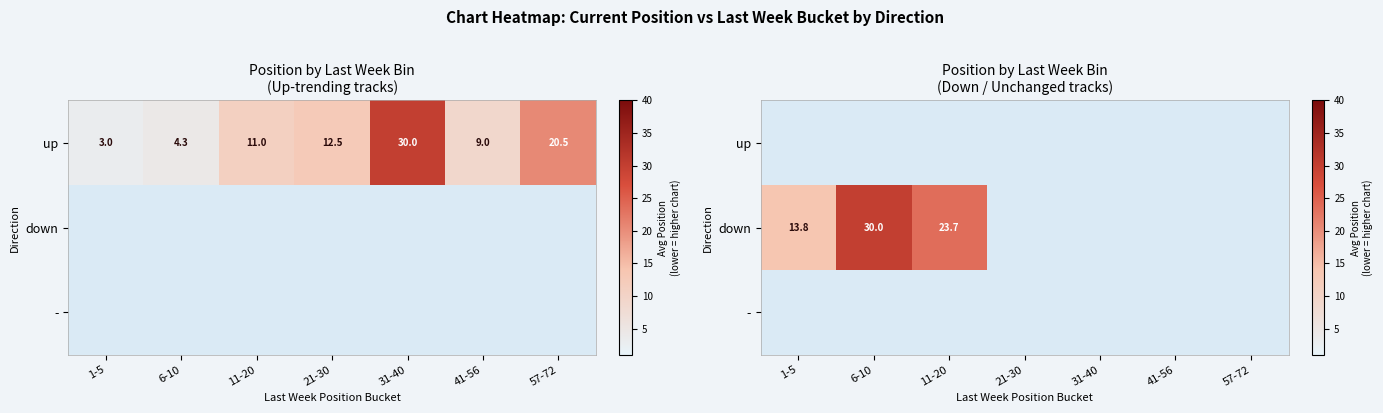

Is the value of down at 41-56 greater than the value of up at 1-5?

No